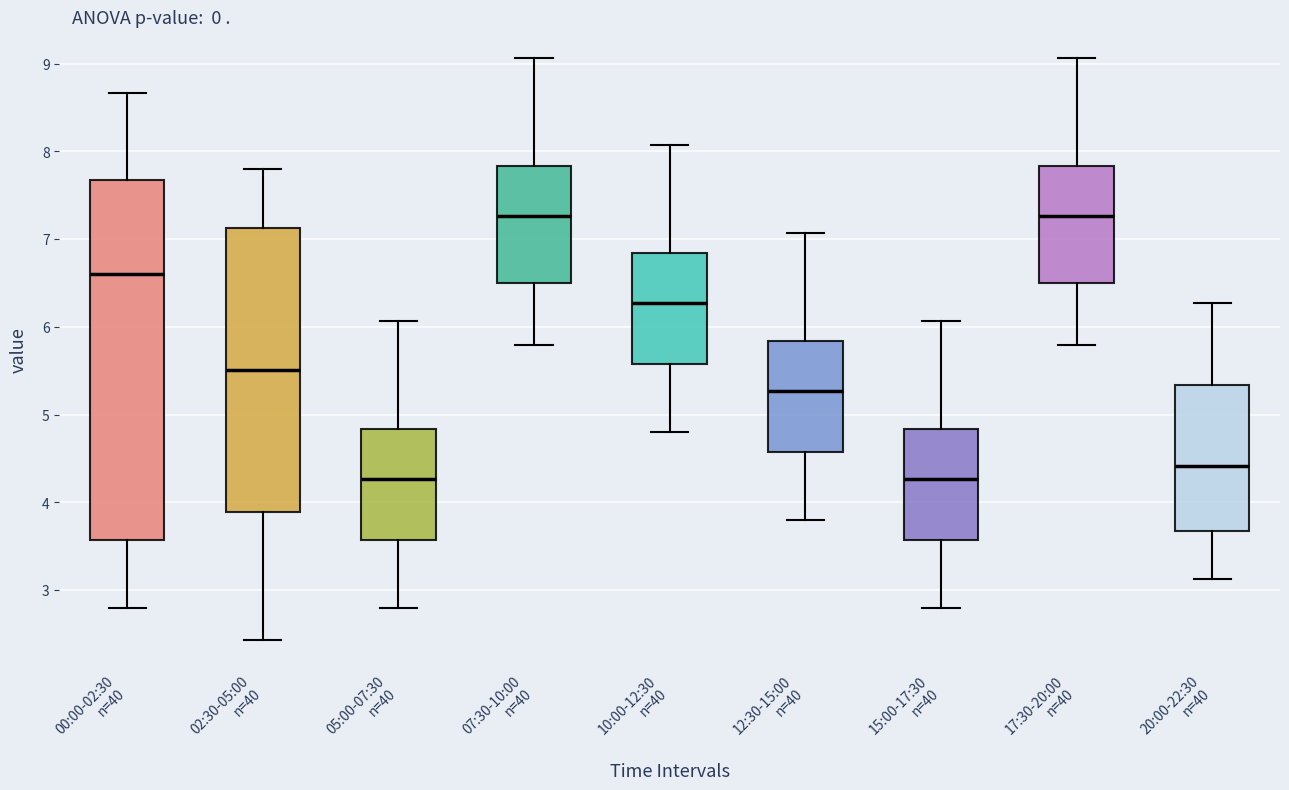

Reading left to right, read every box against the y-axis: the position of its median line, the range the box covers, and the ends of its whiskers. The values are not printed on the chart, so give them approximately, as read against the axis.

00:00-02:30 n=40: median 6.6, box 3.6 to 7.7, whiskers 2.8 to 8.7
02:30-05:00 n=40: median 5.5, box 3.9 to 7.1, whiskers 2.4 to 7.8
05:00-07:30 n=40: median 4.3, box 3.6 to 4.8, whiskers 2.8 to 6.1
07:30-10:00 n=40: median 7.3, box 6.5 to 7.8, whiskers 5.8 to 9.1
10:00-12:30 n=40: median 6.3, box 5.6 to 6.8, whiskers 4.8 to 8.1
12:30-15:00 n=40: median 5.3, box 4.6 to 5.8, whiskers 3.8 to 7.1
15:00-17:30 n=40: median 4.3, box 3.6 to 4.8, whiskers 2.8 to 6.1
17:30-20:00 n=40: median 7.3, box 6.5 to 7.8, whiskers 5.8 to 9.1
20:00-22:30 n=40: median 4.4, box 3.7 to 5.3, whiskers 3.1 to 6.3